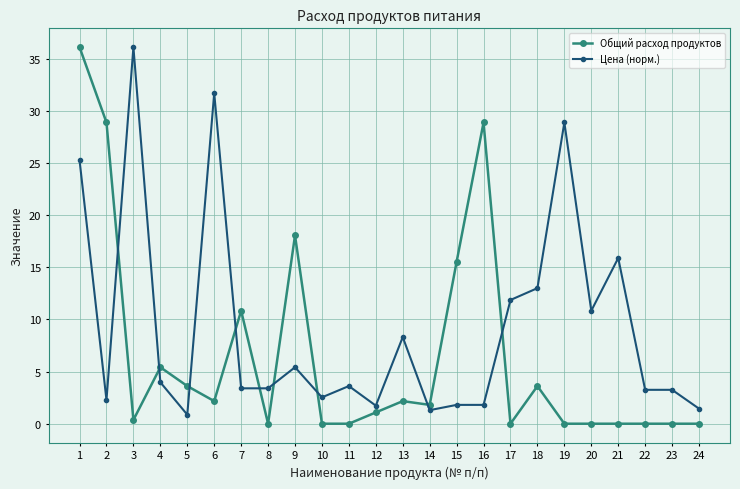

At which category does Цена (норм.) reach its first local peak?

3